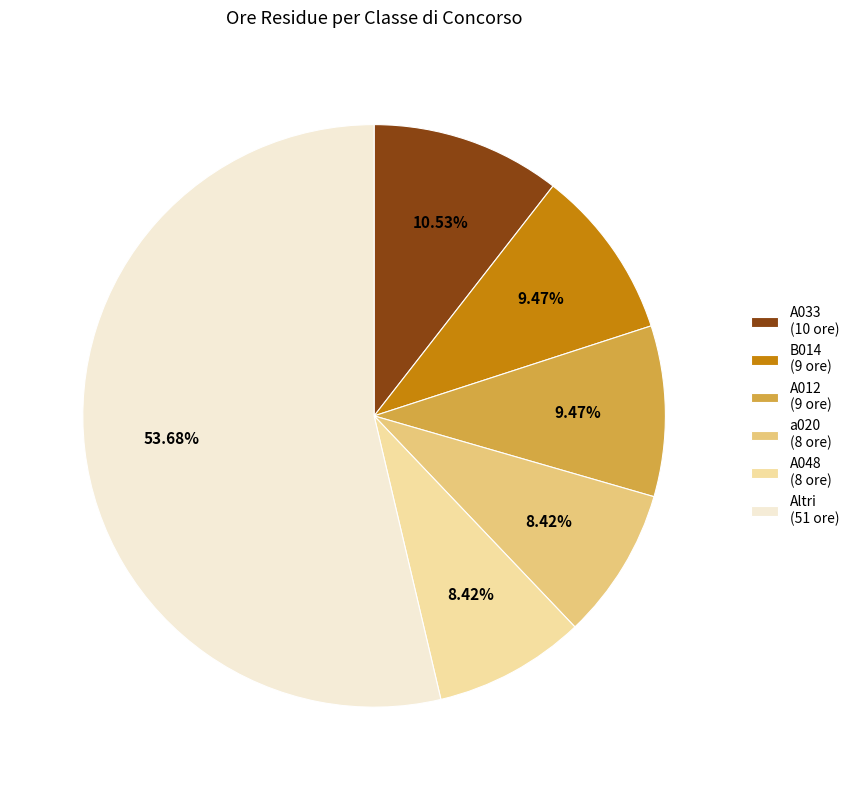

Which has a higher value, B014 (9 ore) or a020 (8 ore)?

B014 (9 ore)